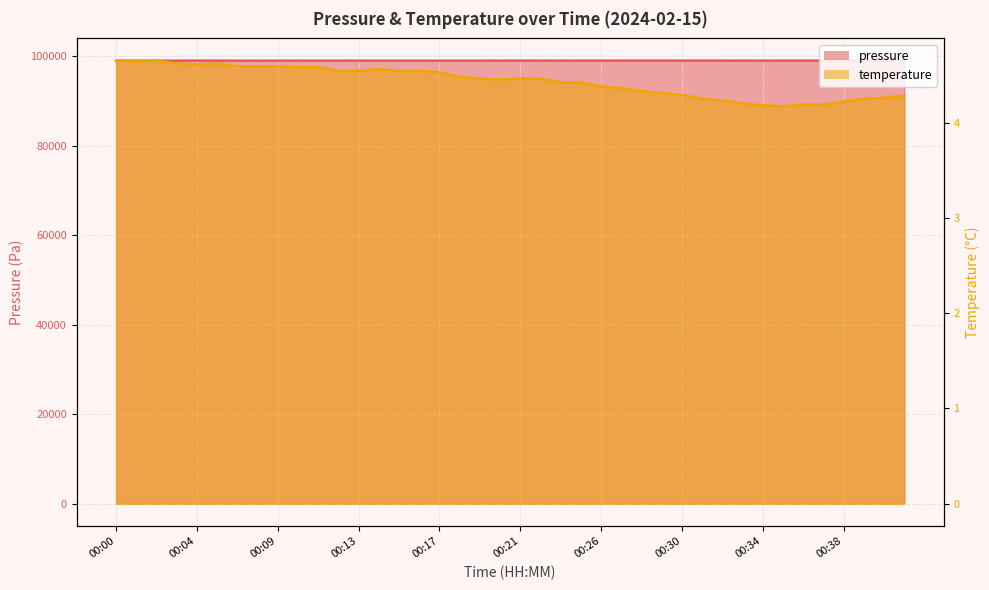

What is the value of the pressure point at the 26th from the left?

99015.0